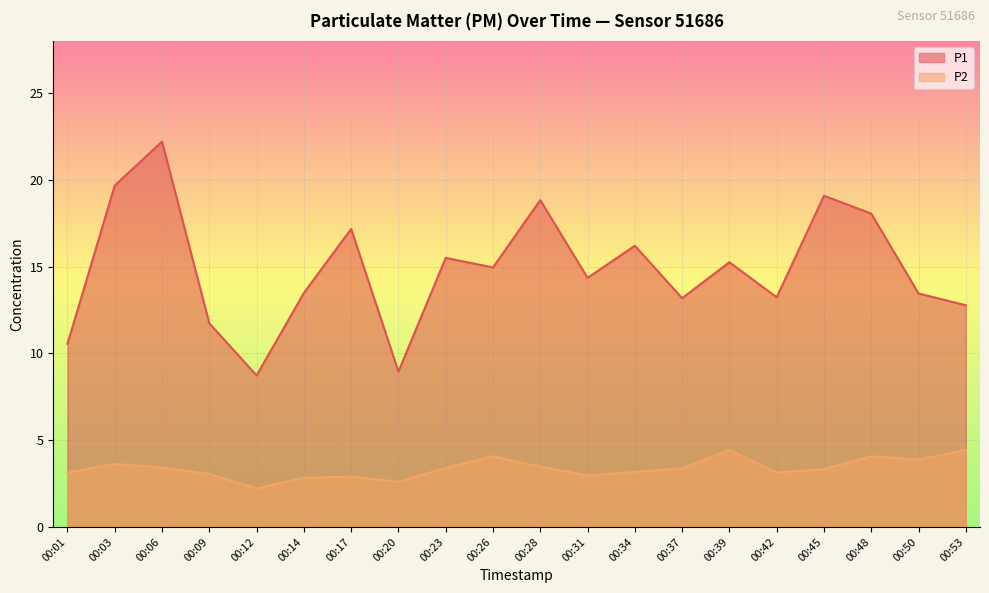

At which category does the chart reach its peak across all series?

00:06